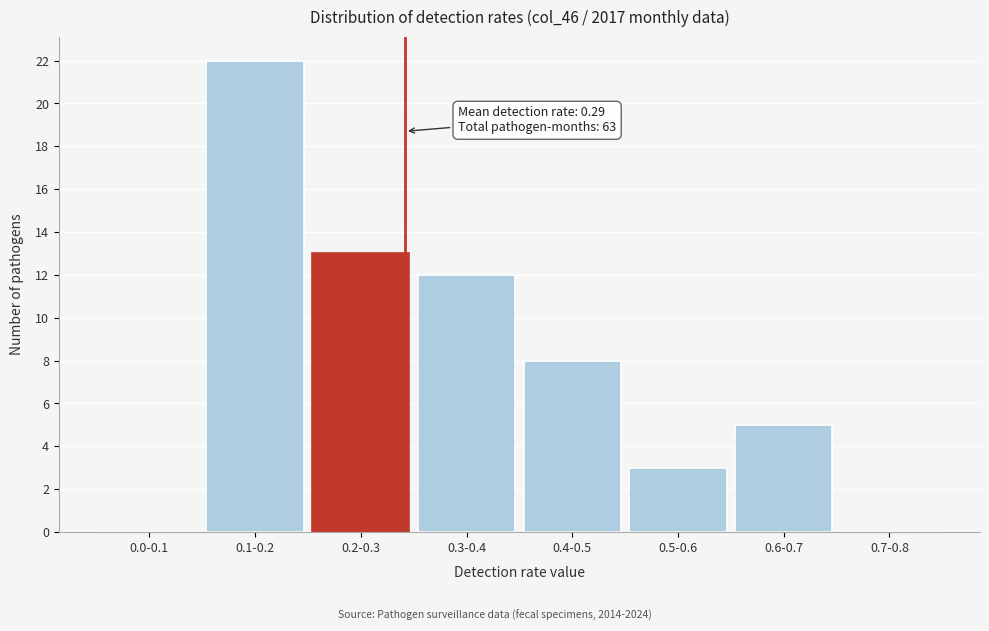

Reading left to right, transcribe all the data shown in this chart.

0.0-0.1=0	0.1-0.2=22	0.2-0.3=13	0.3-0.4=12	0.4-0.5=8	0.5-0.6=3	0.6-0.7=5	0.7-0.8=0